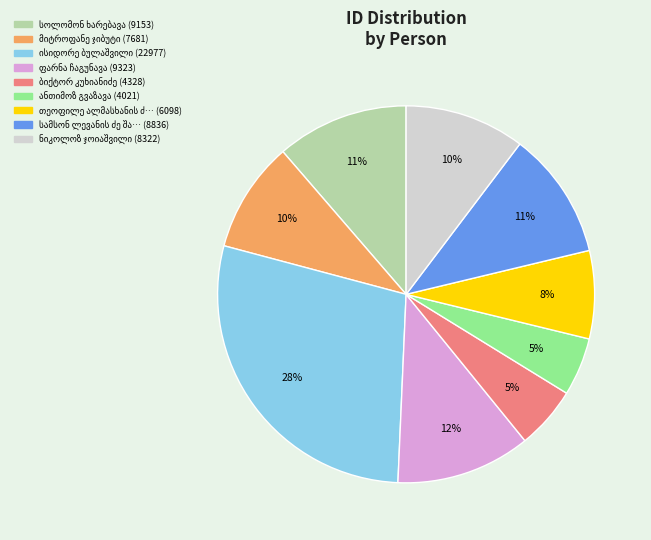

Does any single category account for the majority?

No